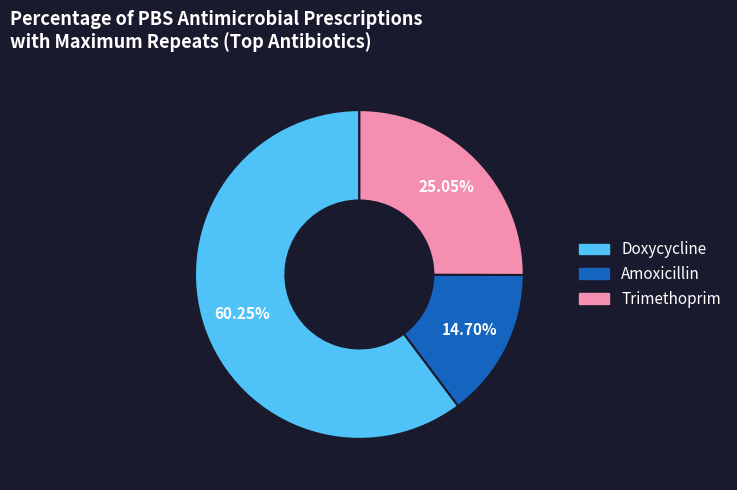

Approximately how many times larger is the value at Doxycycline compared to Trimethoprim?

2.4